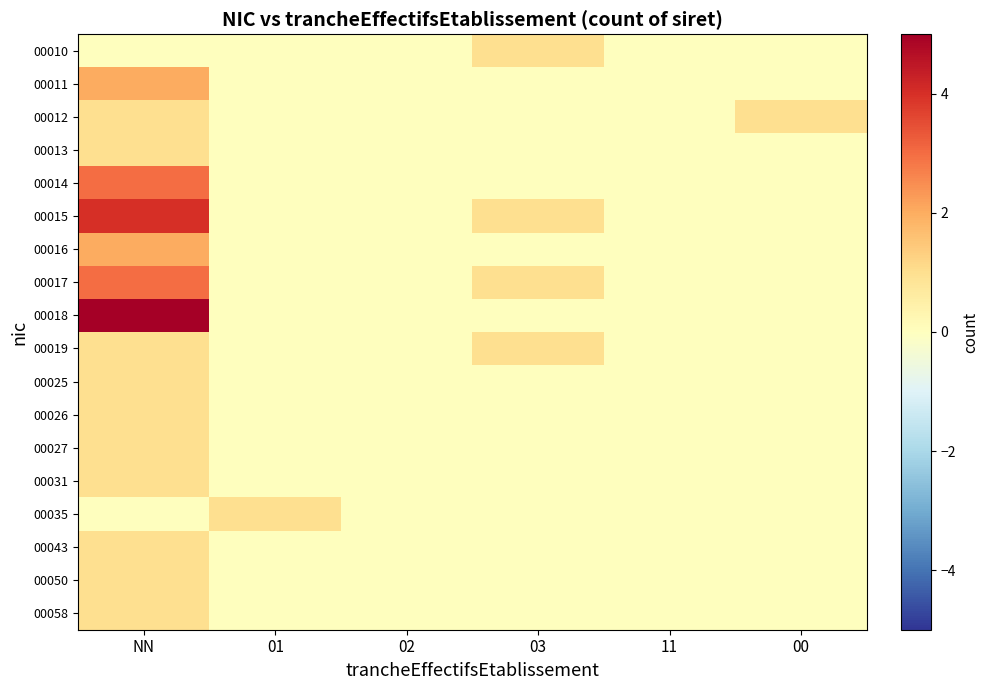

How many distinct data groups are displayed?

18